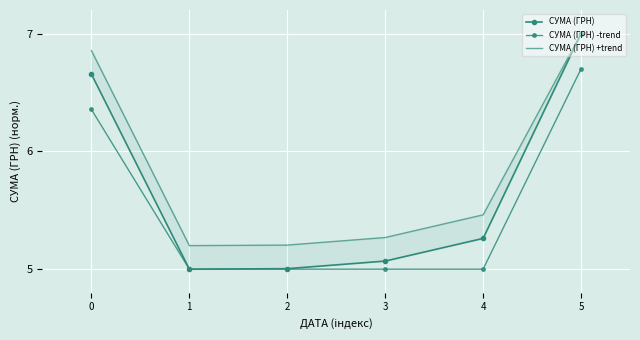

Reading right to left, extract all data points from this chart.

СУМА (ГРН): 7.0	5.3	5.1	5.0	5.0	6.7
СУМА (ГРН) -trend: 6.7	5.0	5.0	5.0	5.0	6.4
СУМА (ГРН) +trend: 7.0	5.5	5.3	5.2	5.2	6.9